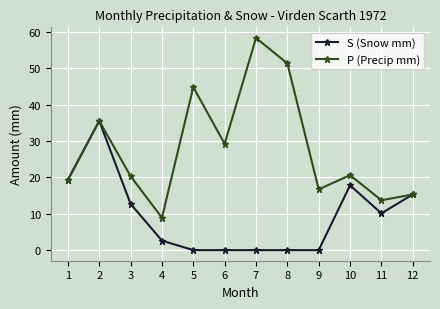

What is the sum of all P (Precip mm) values?

333.9